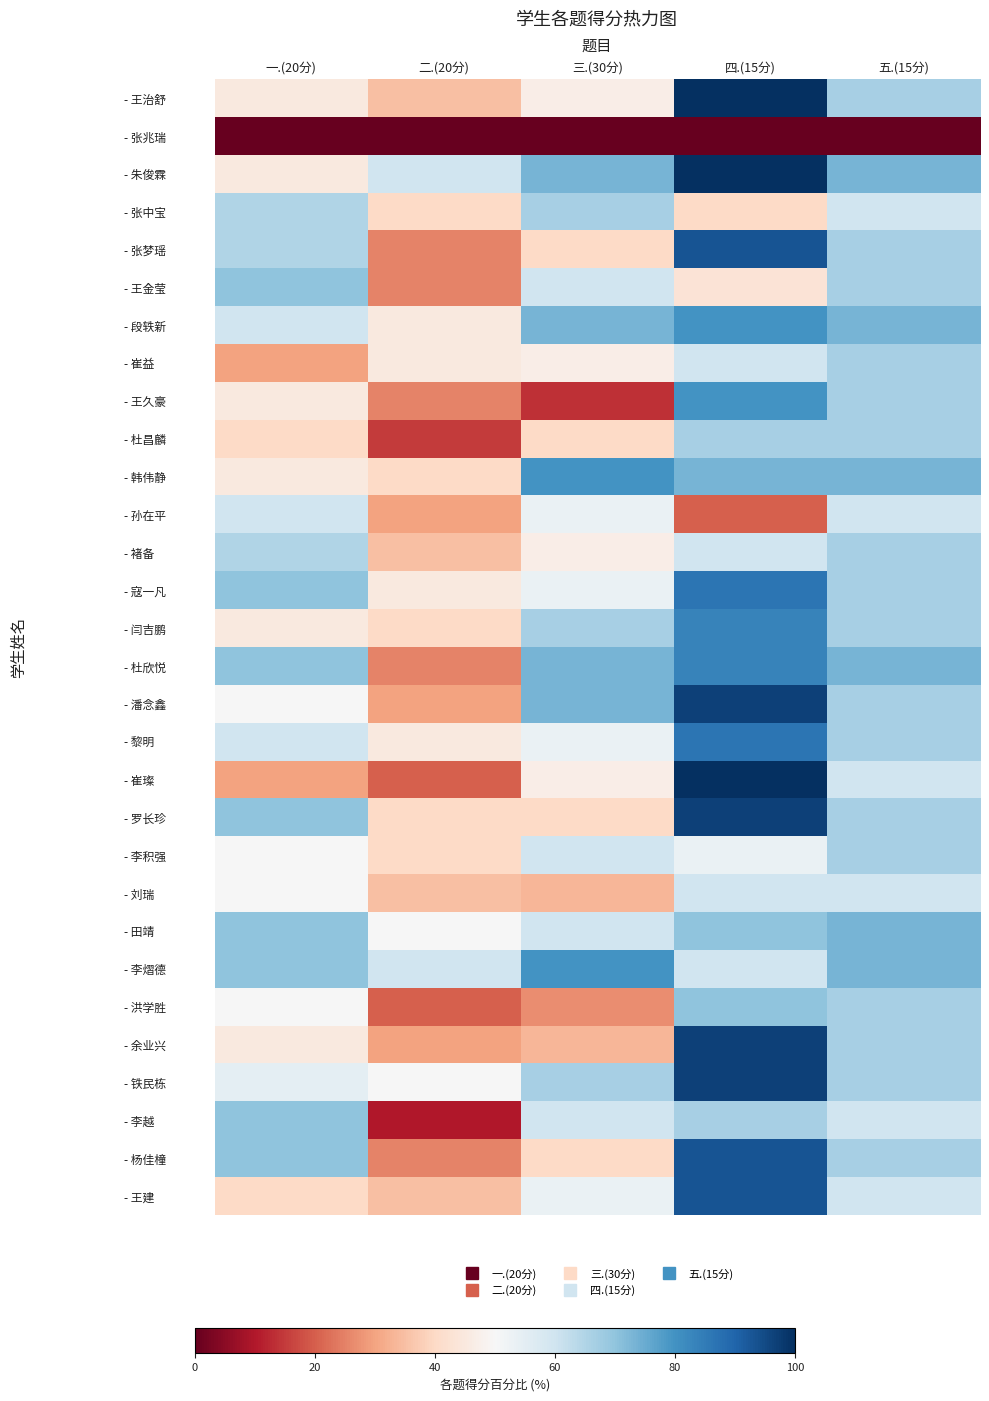

Between 二.(20分) and 三.(30分), which is larger?

三.(30分)